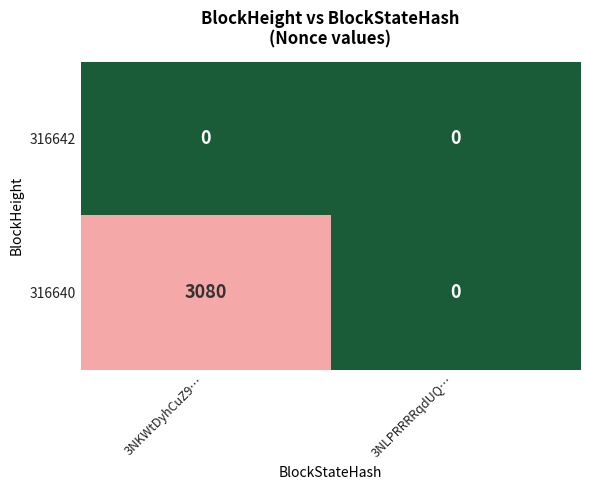

At how many categories does at least one series exceed 1197?

1